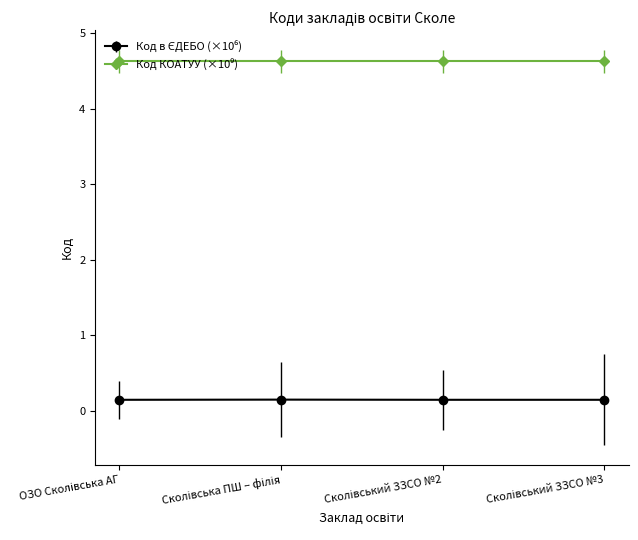

What is the smallest value displayed?

0.1